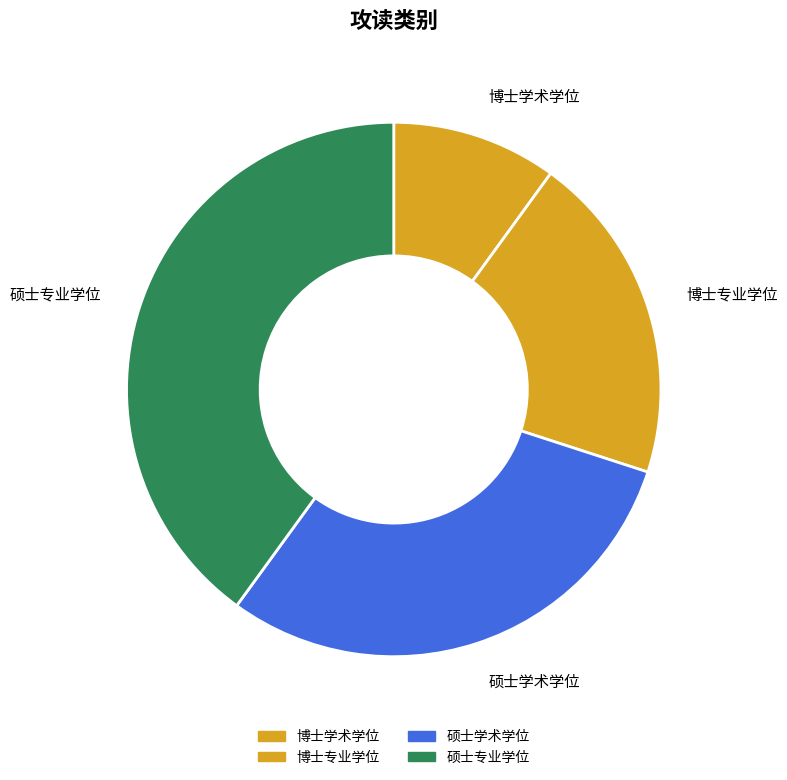

True or false: 硕士专业学位 accounts for 28% of the total.

False